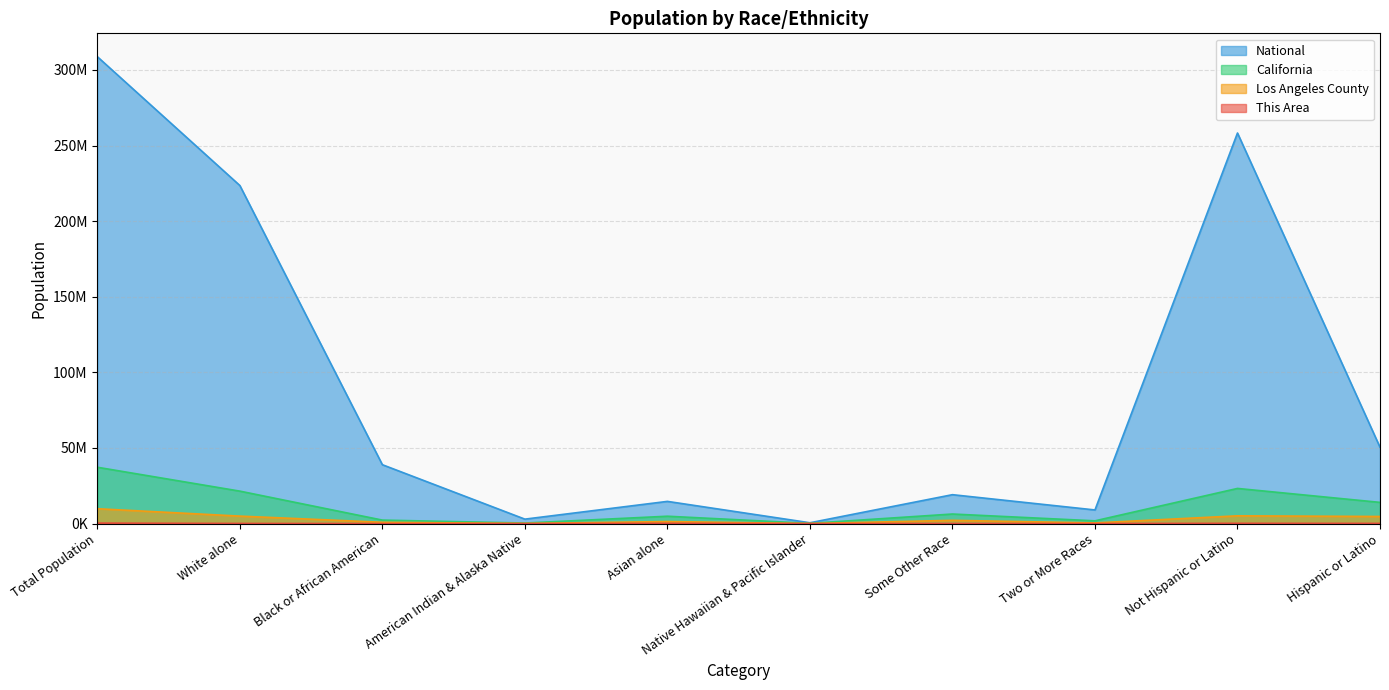

The California series shows 23240237 at Not Hispanic or Latino. True or false?

True